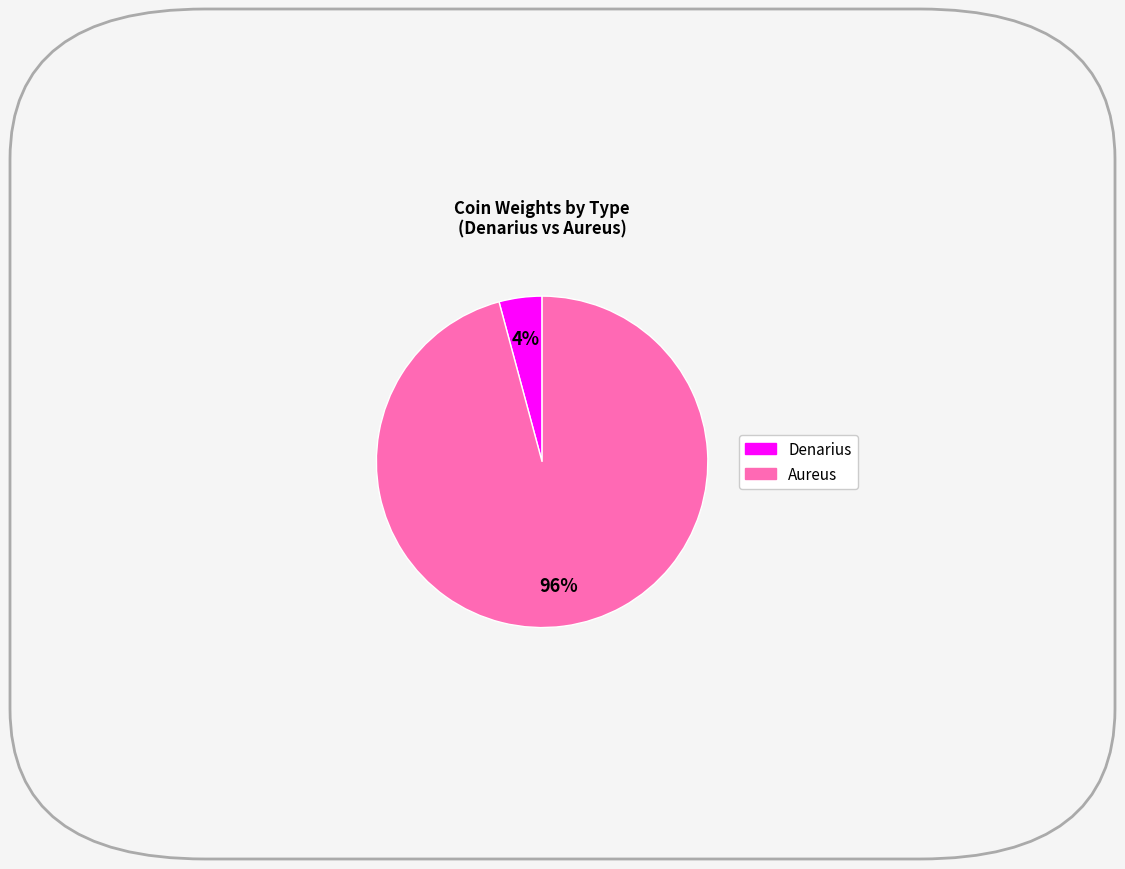

Is there any slice that represents more than half of the pie?

Yes